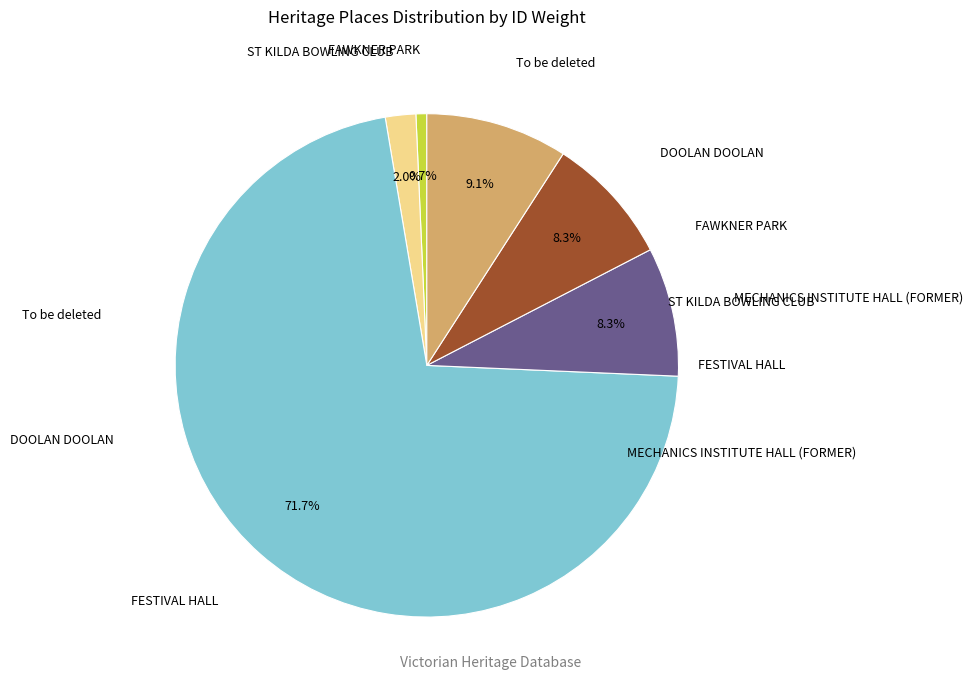

Is there any slice that represents more than half of the pie?

Yes